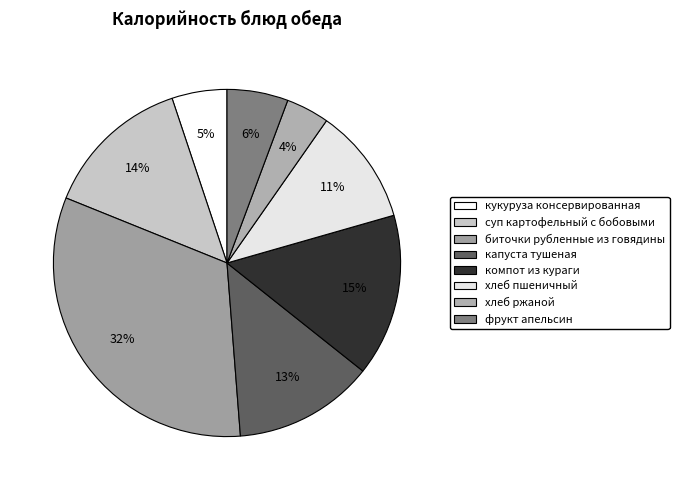

How many segments does this pie chart have?

8